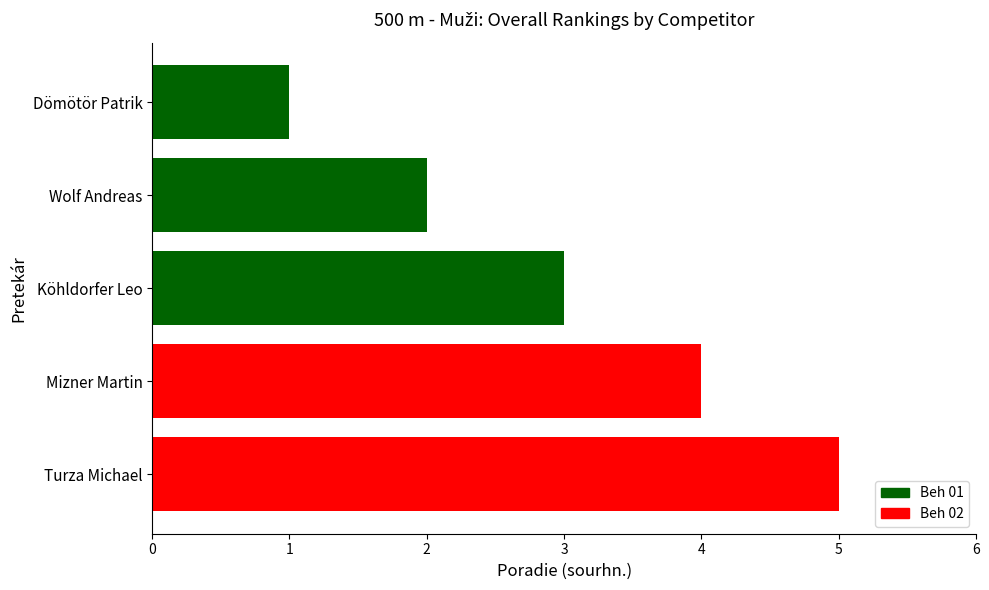

Which has a higher value, Köhldorfer Leo or Dömötör Patrik?

Köhldorfer Leo